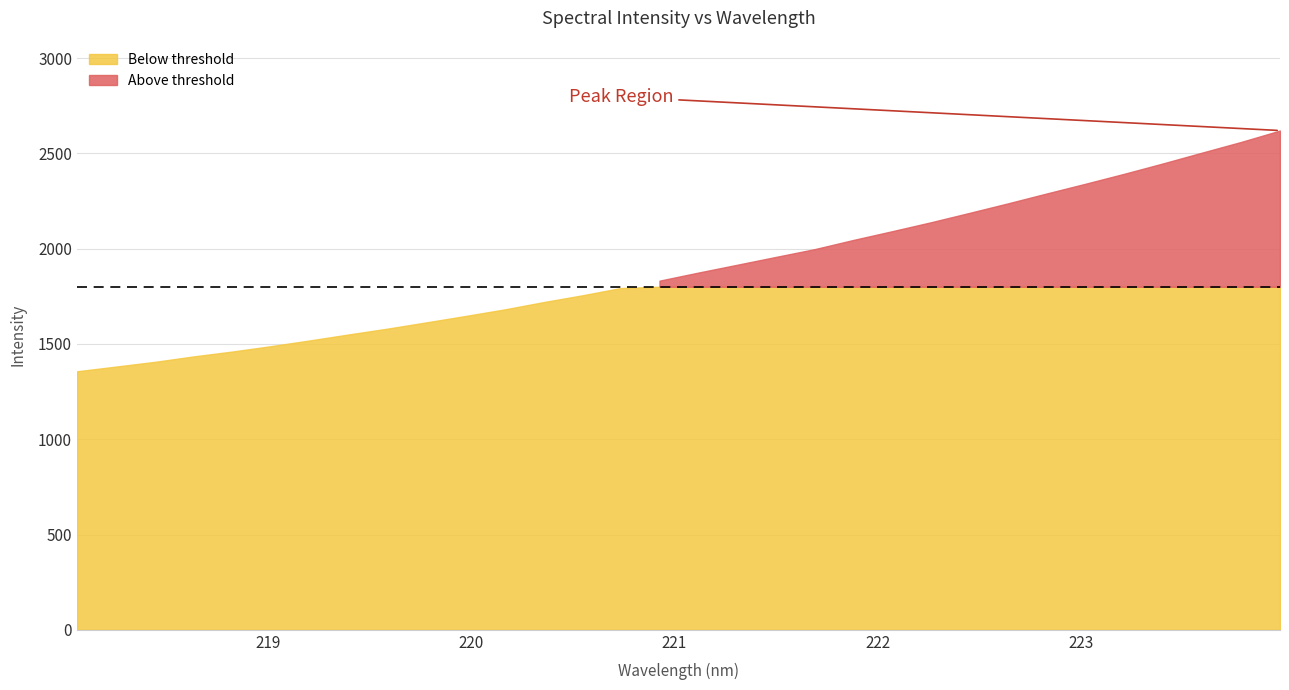

Is it true that the value at 219.7801 is 1613.1?

True